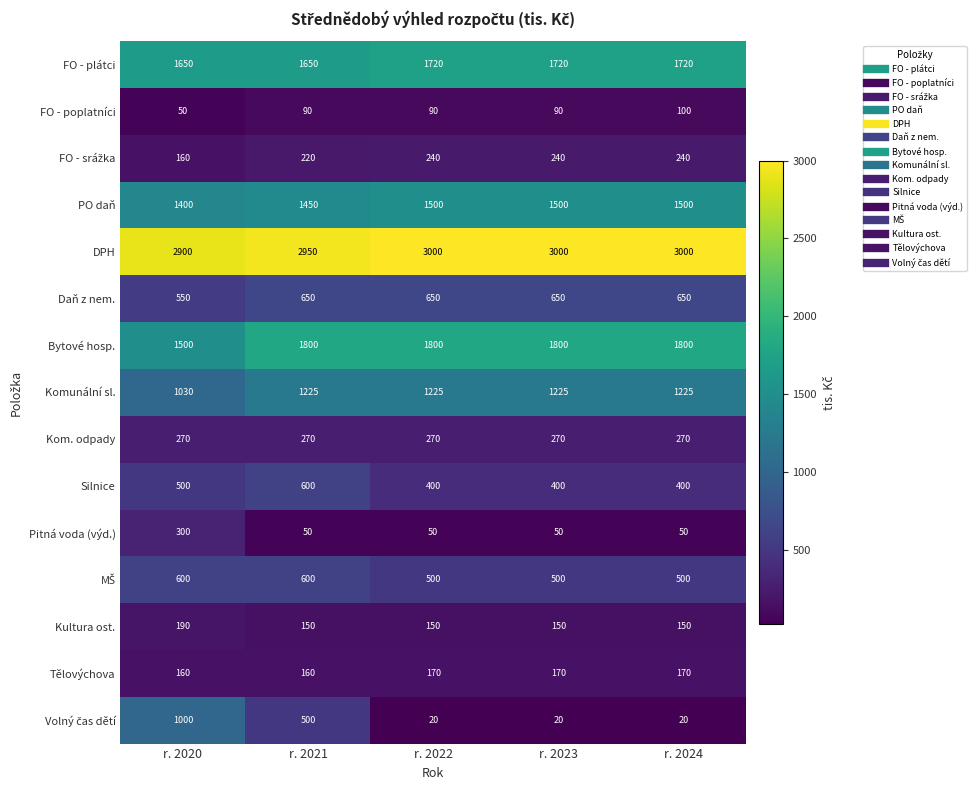

The Daň z nem. series shows 359 at r. 2024. True or false?

False